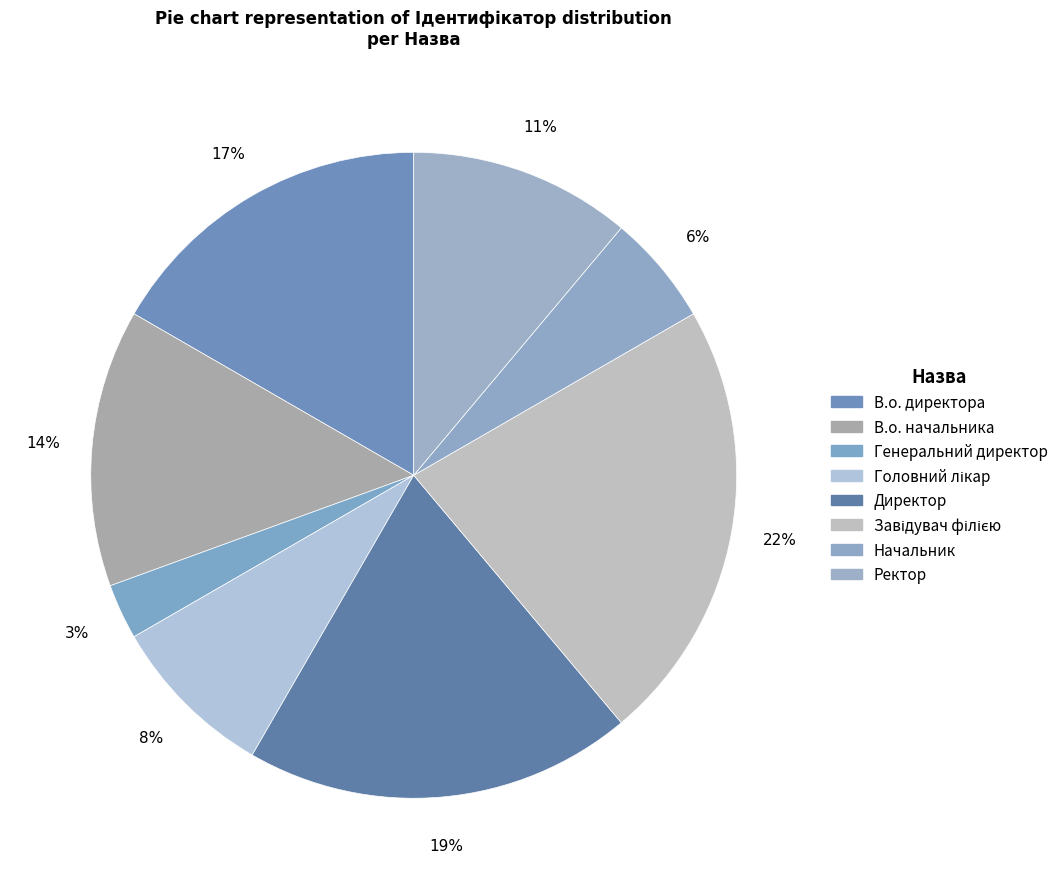

Is there a majority slice in this chart?

No